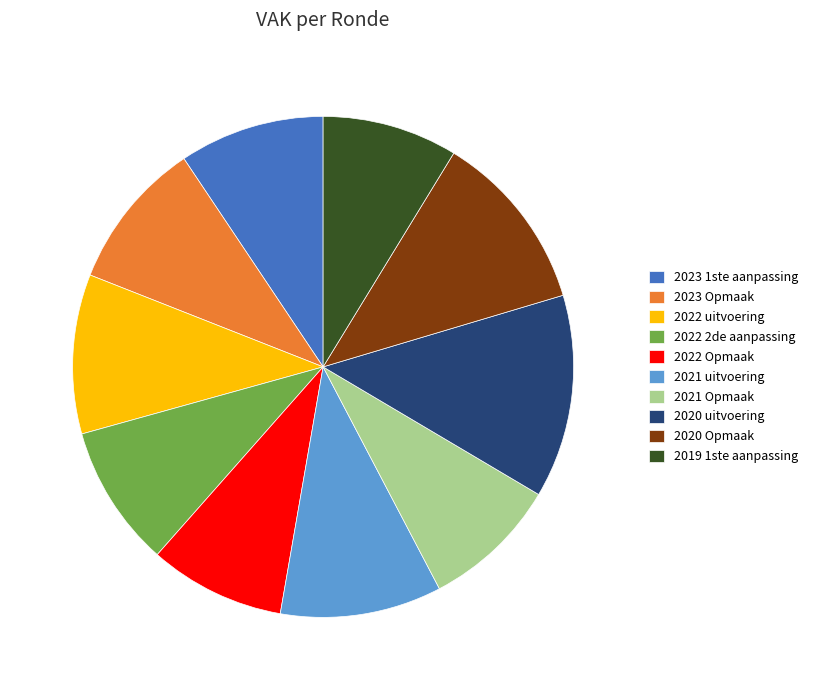

Which slice is the largest?

2020 uitvoering